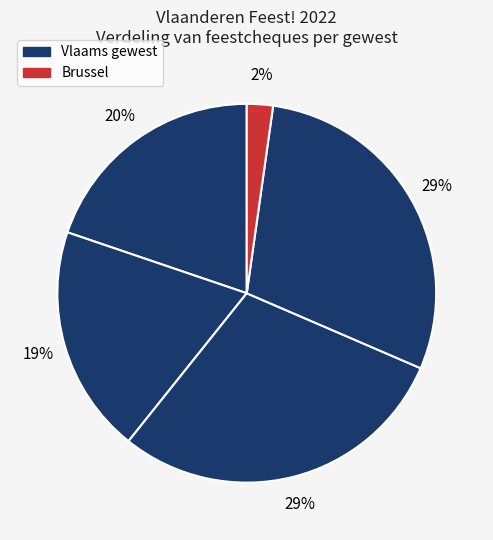

Count the number of slices in the pie.

5